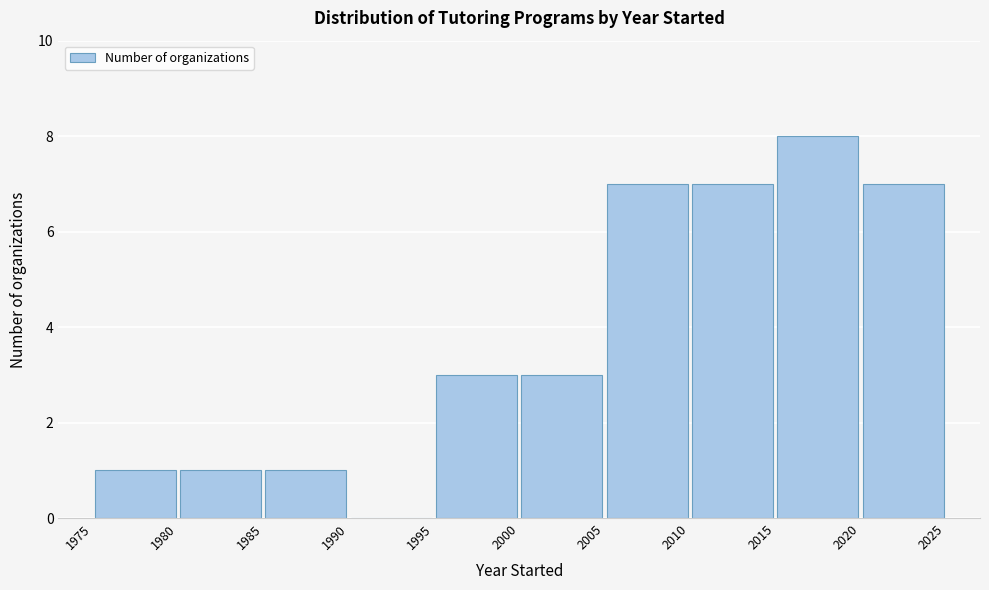

Over which range of the x-axis is the bar tallest?

2015 to 2020